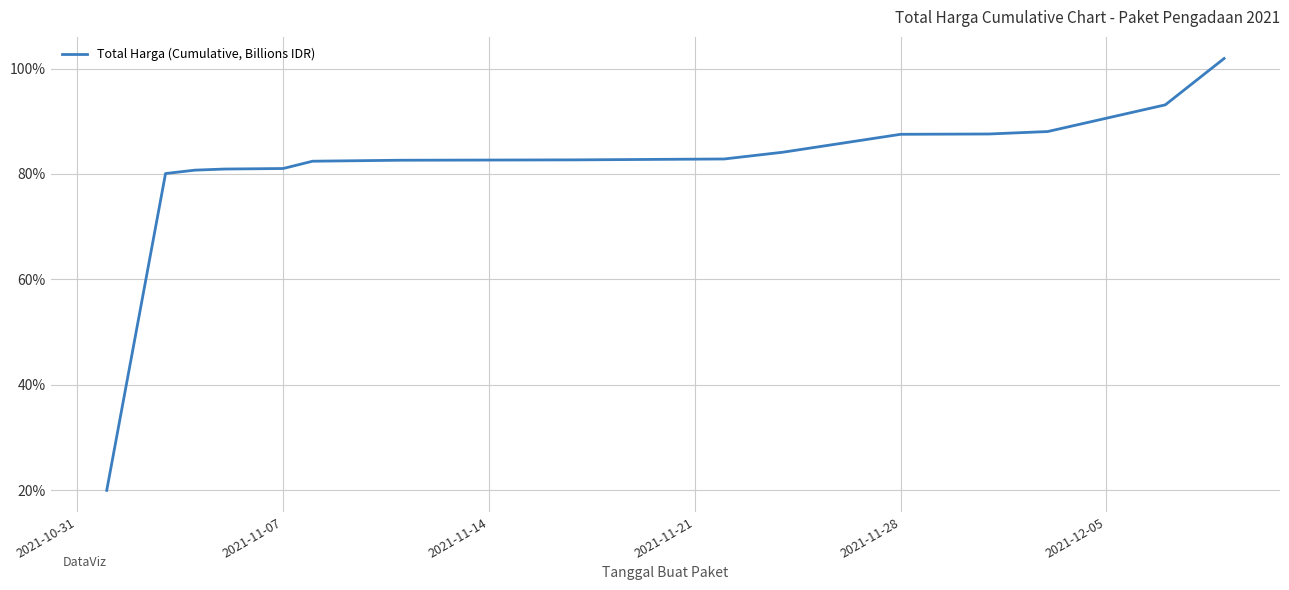

What is the minimum value shown in the chart?

20.0